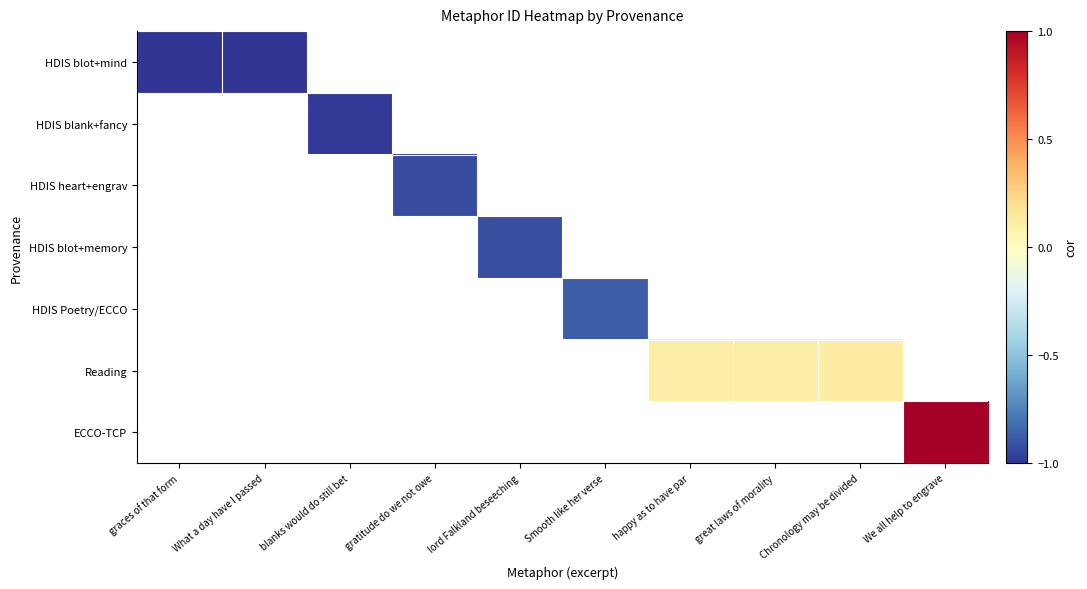

Which label corresponds to the largest value in the chart?

We all help to engrave